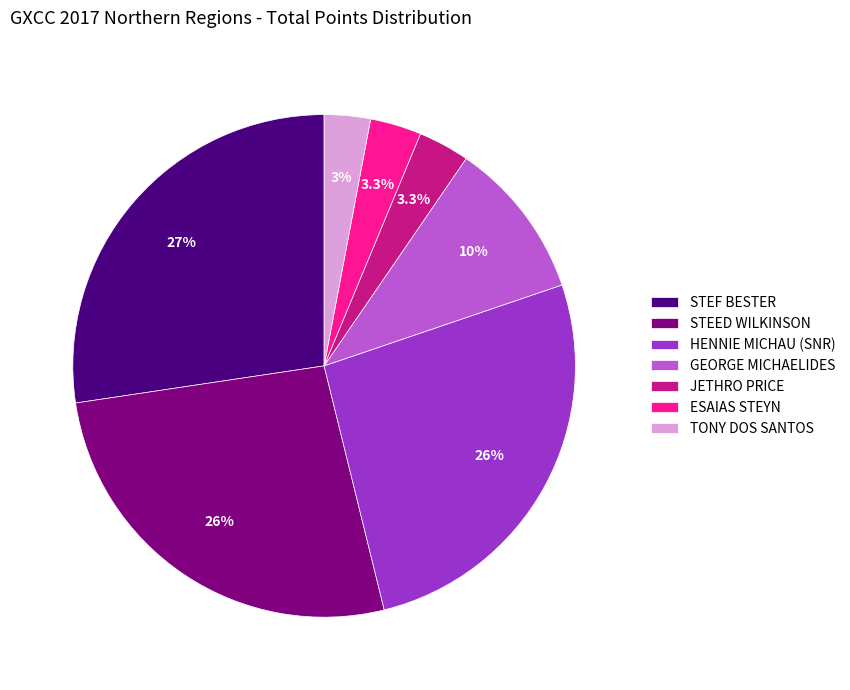

Which has a higher value, GEORGE MICHAELIDES or TONY DOS SANTOS?

GEORGE MICHAELIDES